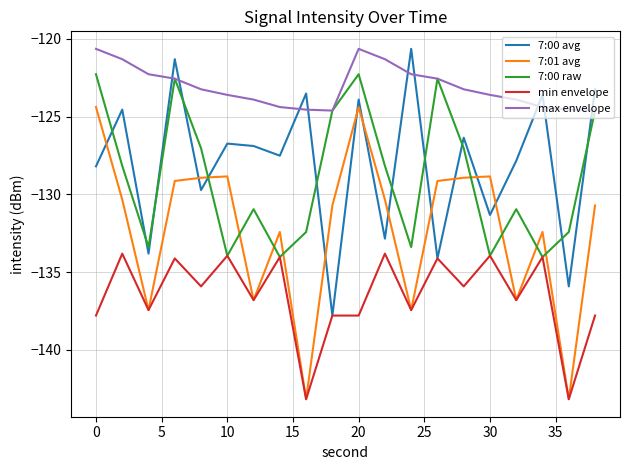

True or false: max envelope and 7:00 avg cross at least once.

True